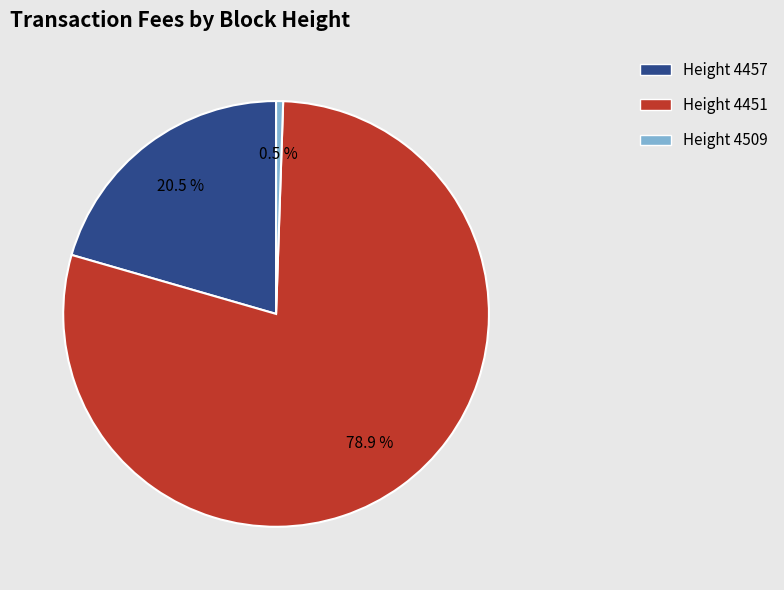

What portion of the pie excludes Height 4457?

79.5%